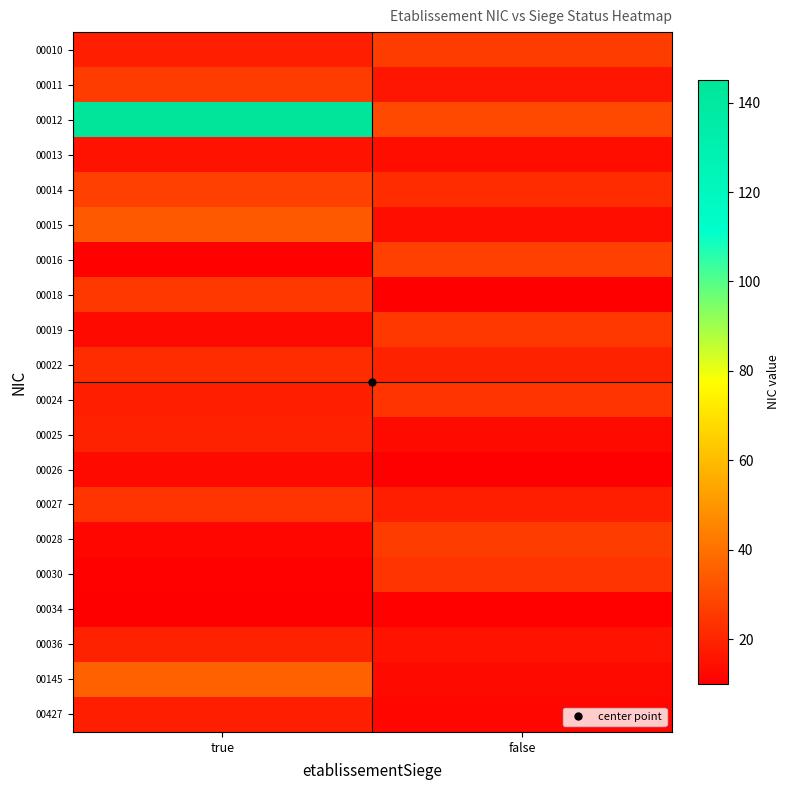

Which has a higher value, false or true?

false